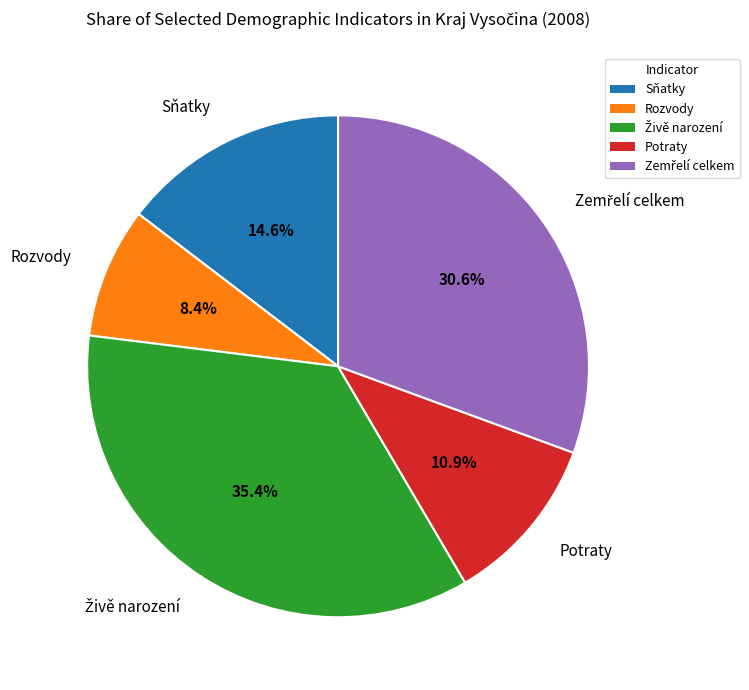

What portion of the pie excludes Sňatky?

85.4%